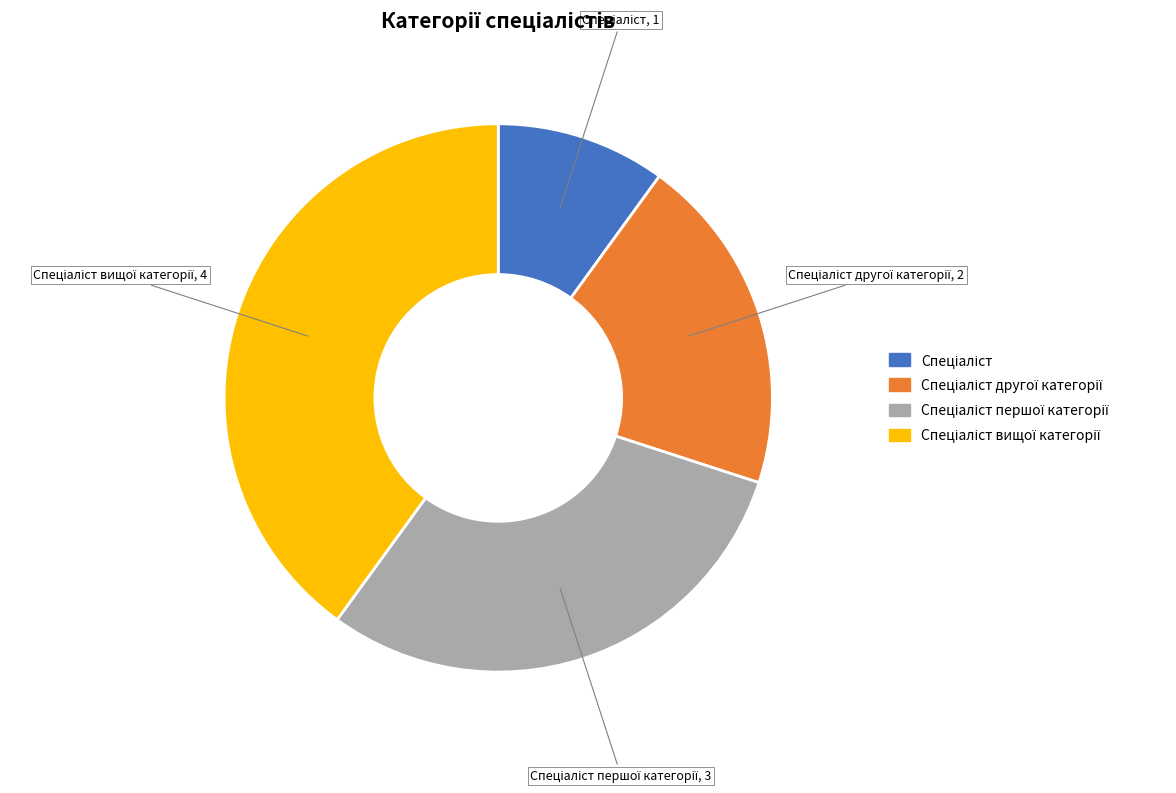

Is there a majority slice in this chart?

No